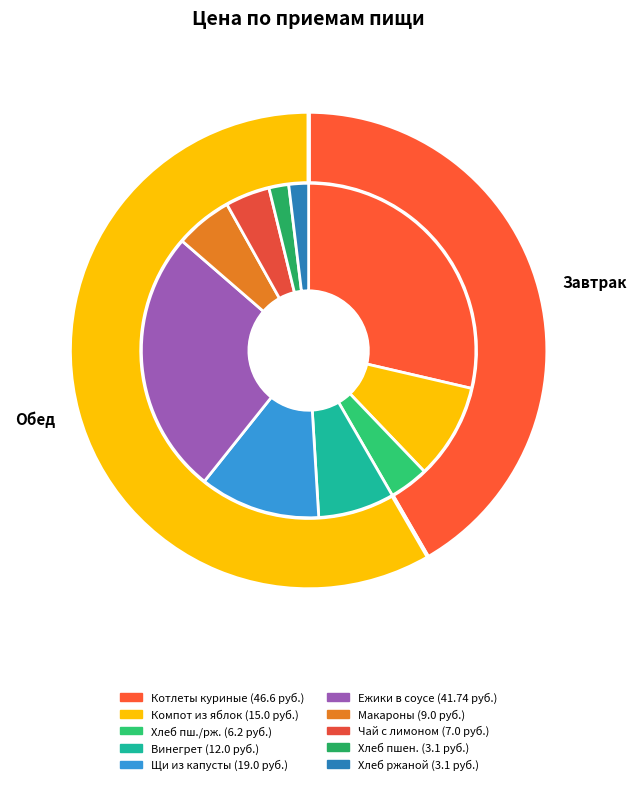

Is it true that Щи из свежей капусты с картофелем is 19% of the pie?

False